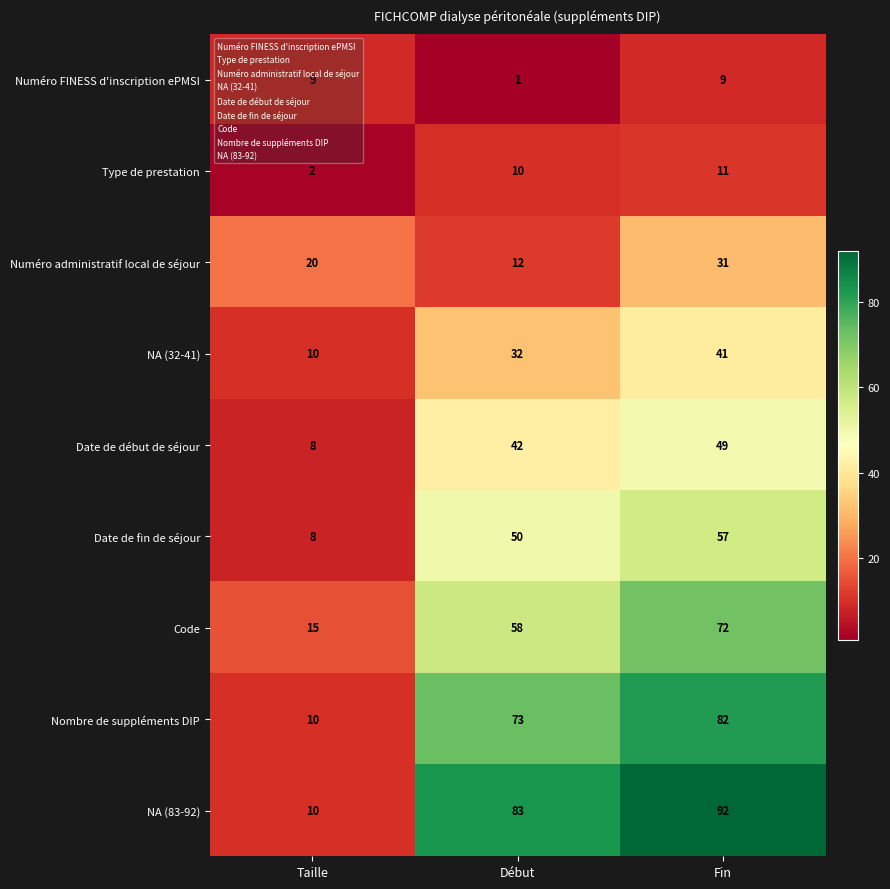

What is the difference between the maximum and minimum values in the Nombre de suppléments DIP series?

72